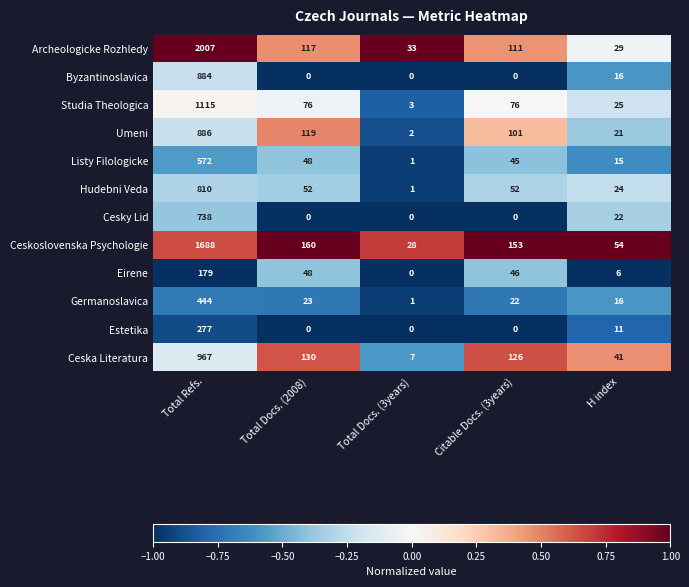

What is the difference between the second highest and second lowest values in the Cesky Lid series?

22